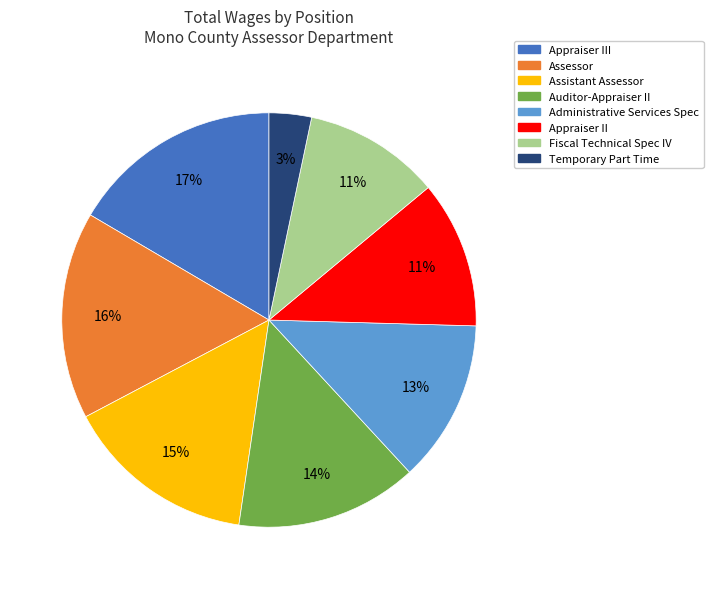

Is there any slice that represents more than half of the pie?

No